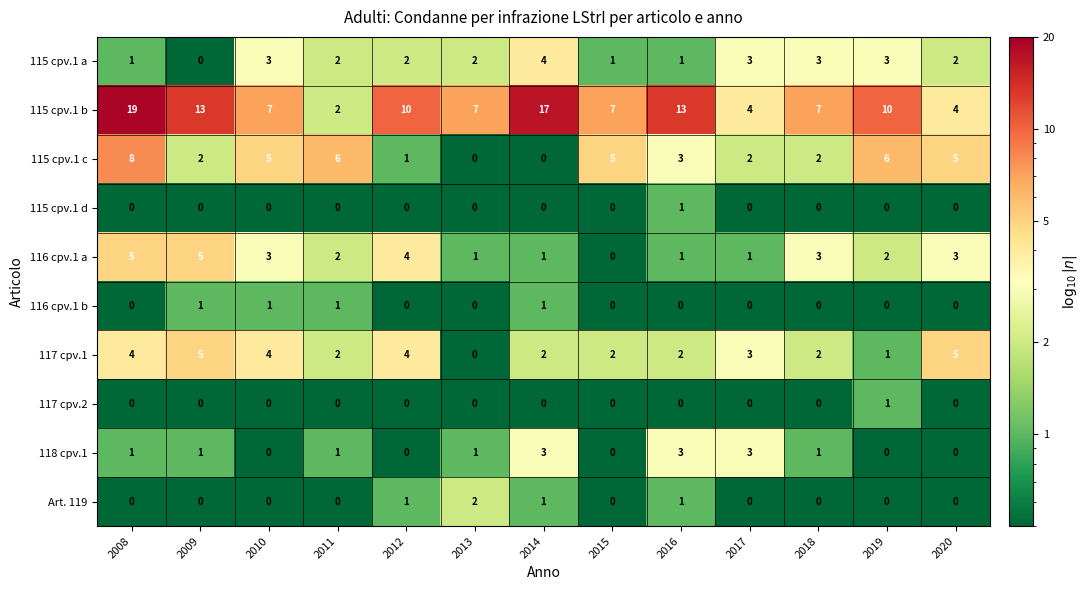

At how many categories does at least one series exceed 9?

6